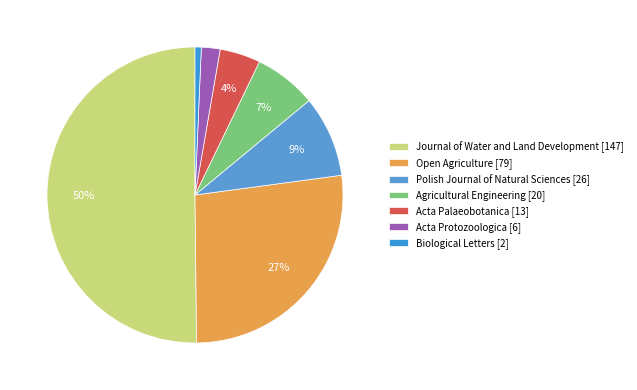

To the nearest percent, what is the difference between the Agricultural Engineering and Acta Palaeobotanica slice percentages?

2%